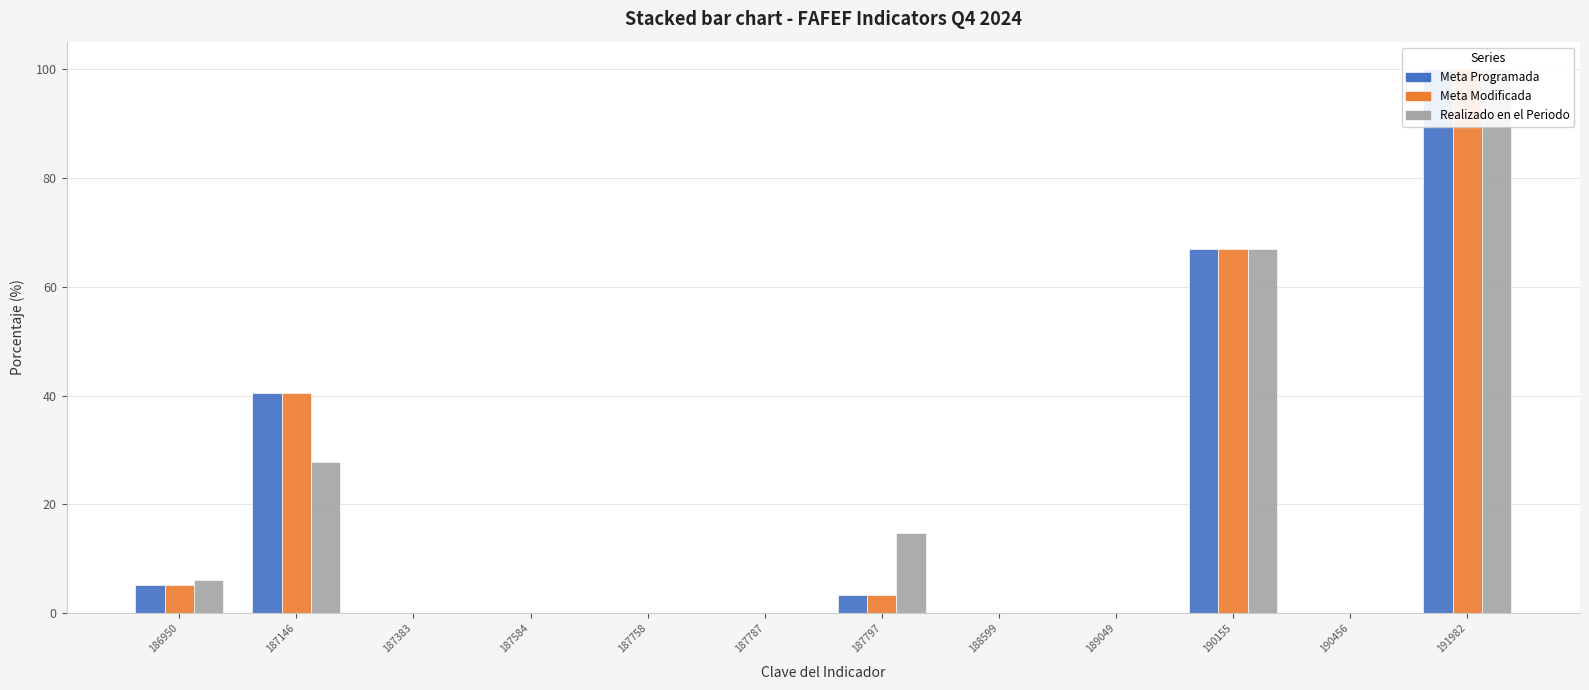

Between 186950 and 190155, which is larger?

190155